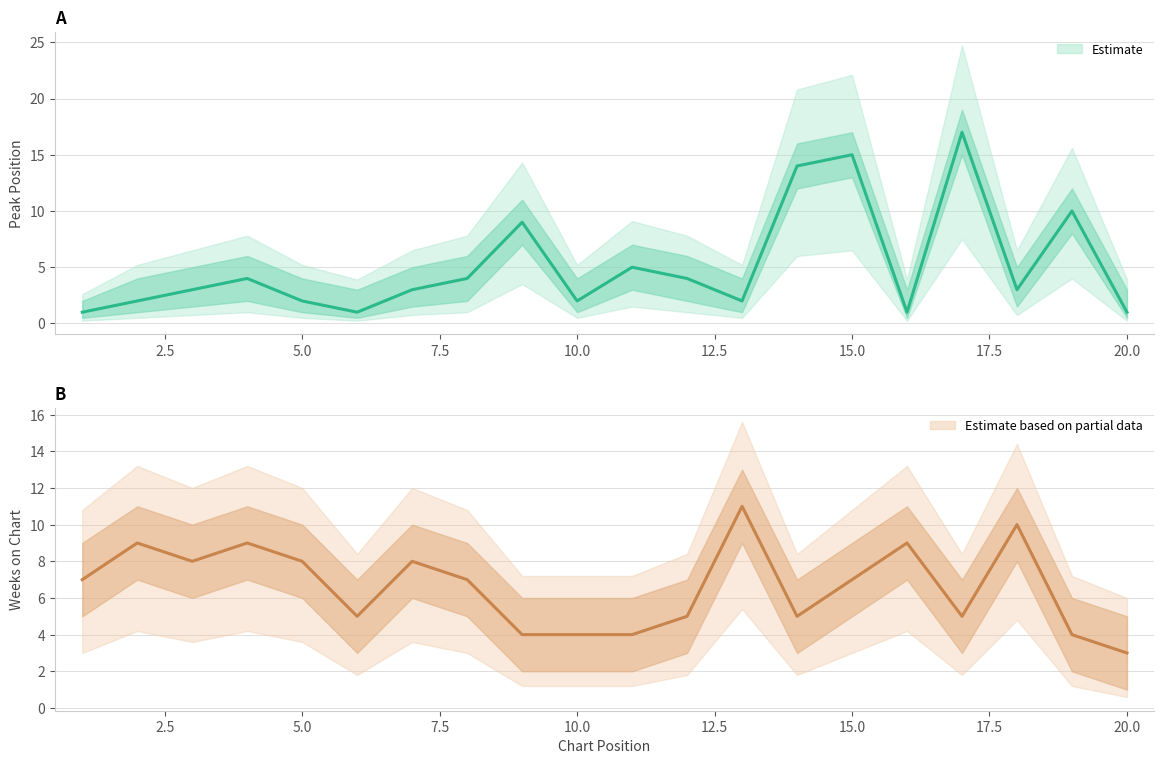

The value of Weeks on Chart at 17.5 is 7. True or false?

True